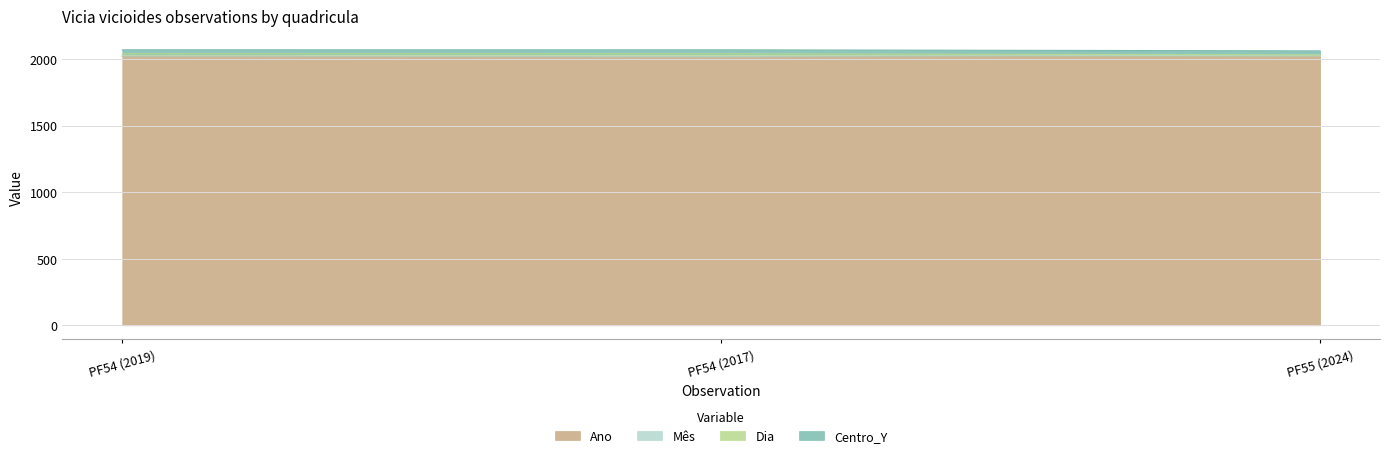

The value of Ano at PF54 (2019) is 2019.0. True or false?

True